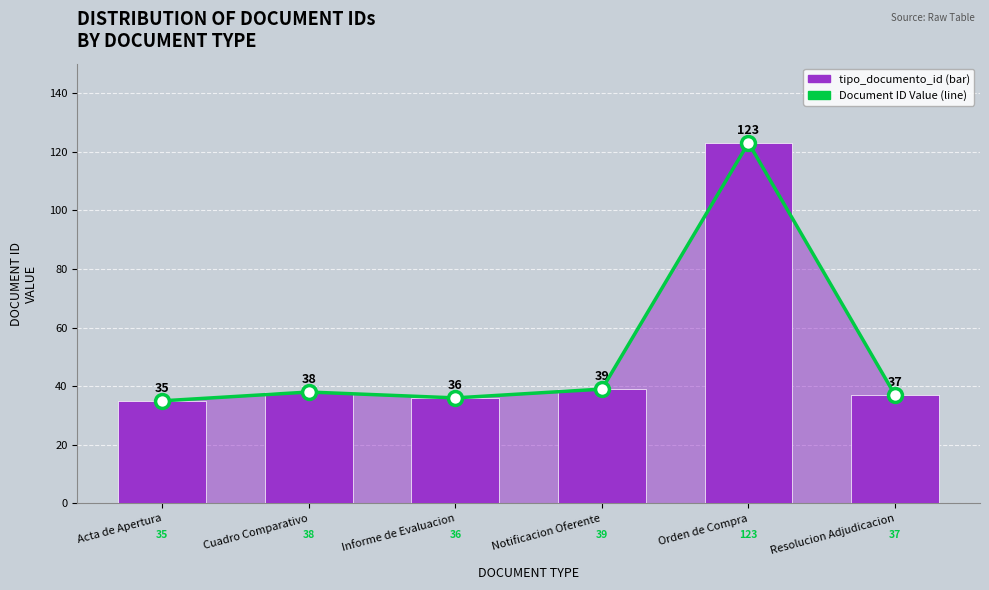

Rank the series at Informe de Evaluacion from lowest to highest value.

Document ID Value, tipo_documento_id